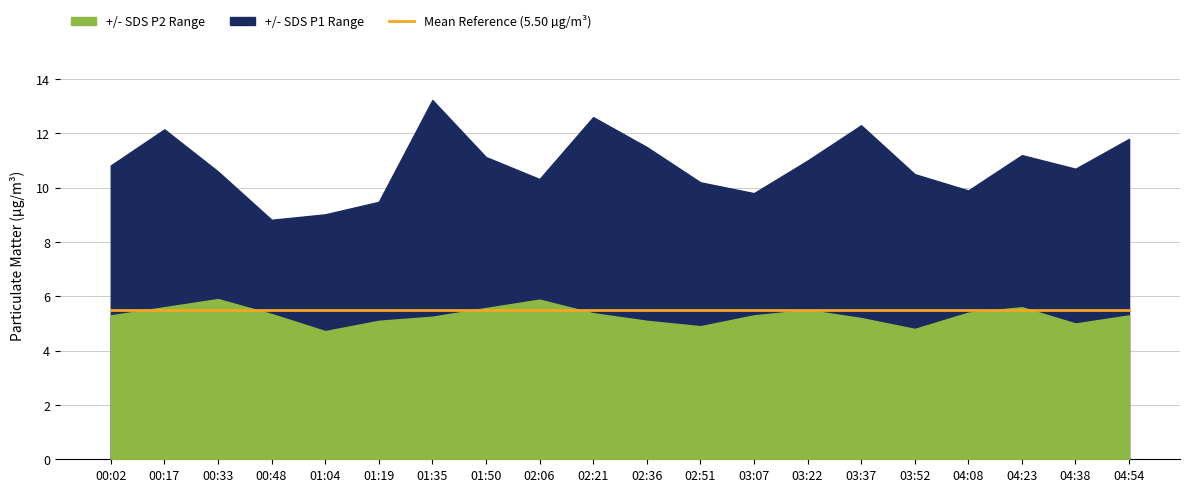

What is the difference between the second highest and minimum values in the SDS_P1 series?

3.8